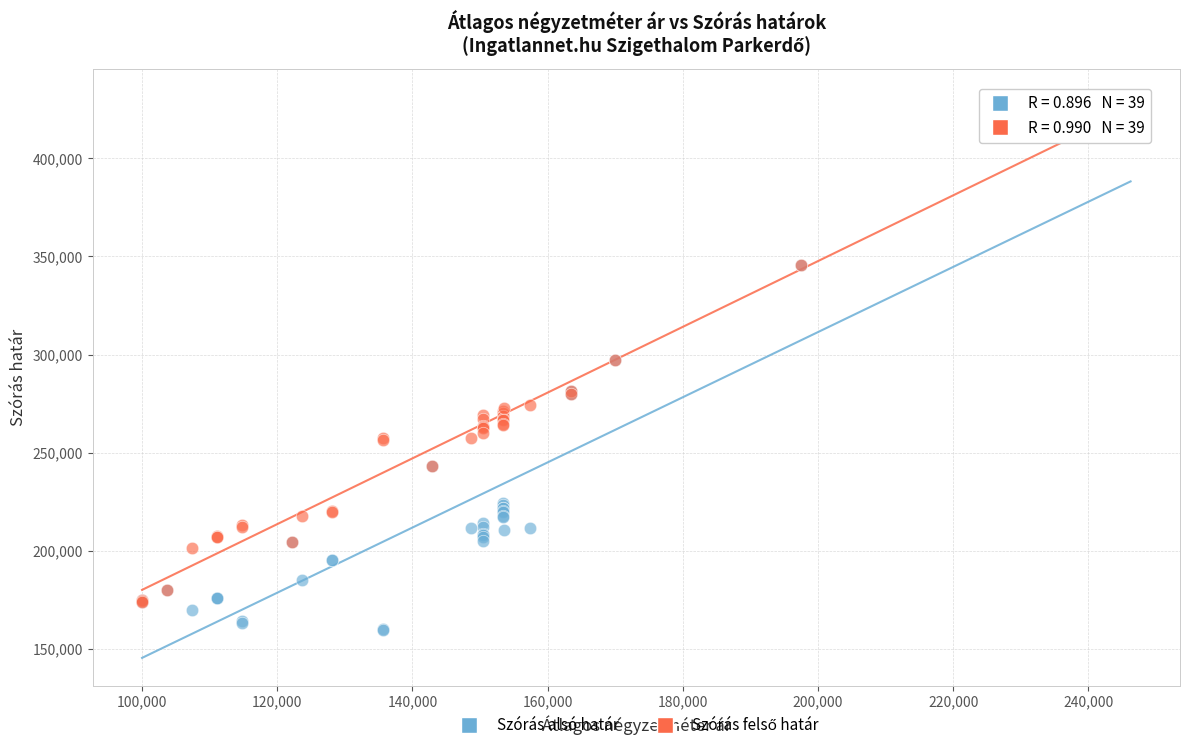

Which series has the widest spread of Y values?

Szórás alsó határ